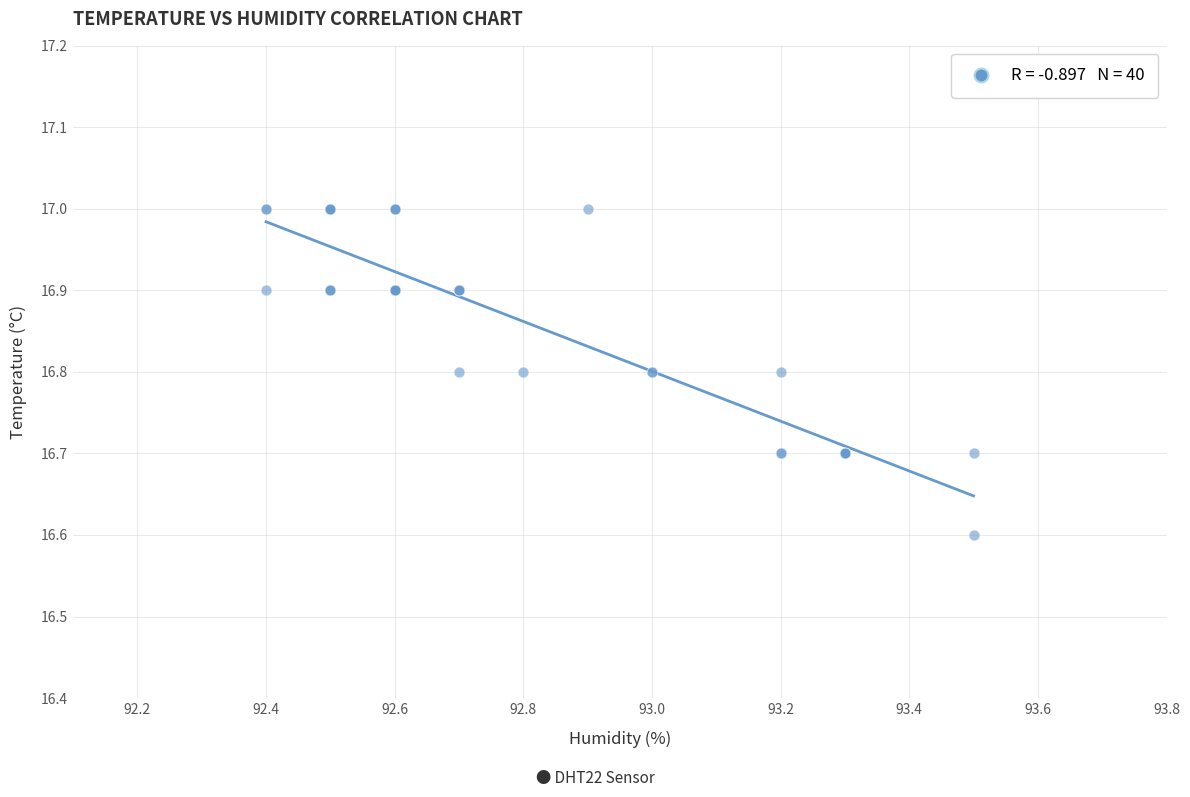

What Y value in the scatter plot is closest to 16?

16.6